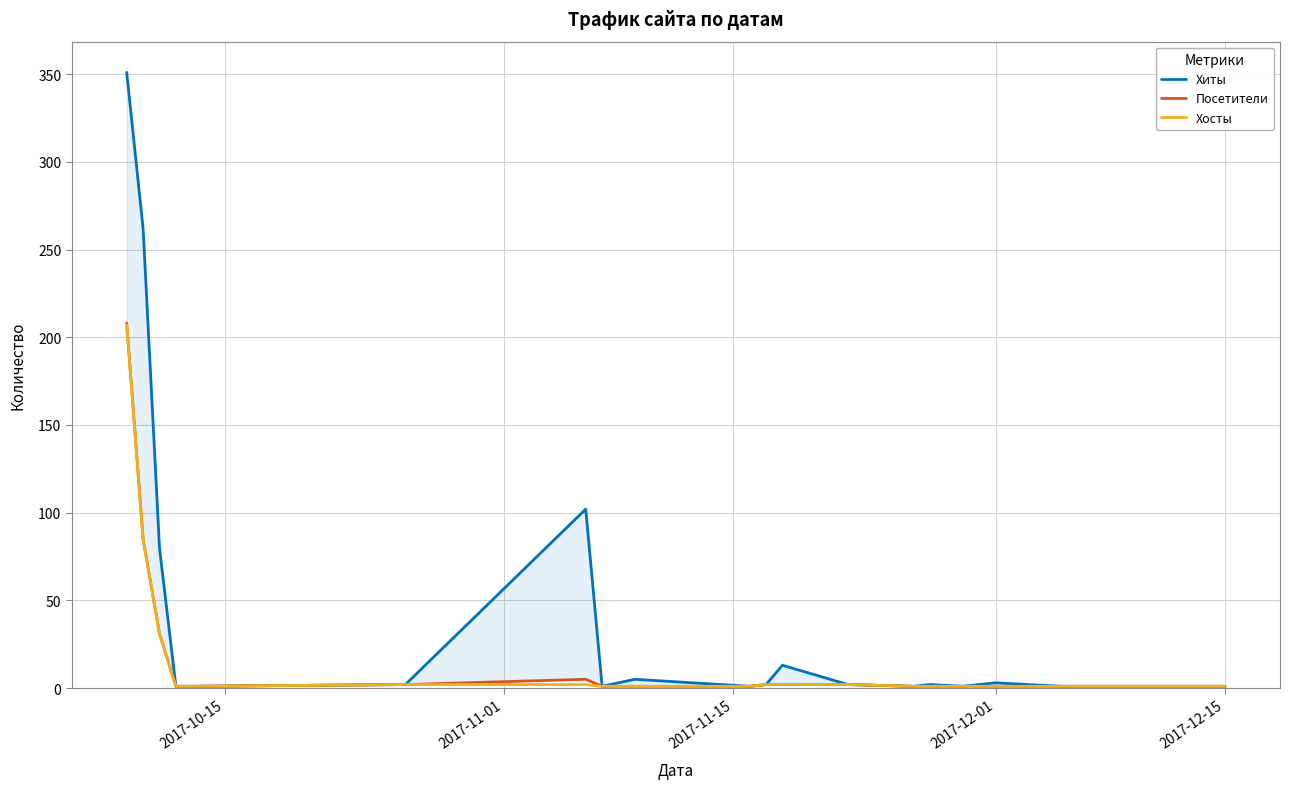

What is the maximum value for Хосты?

207